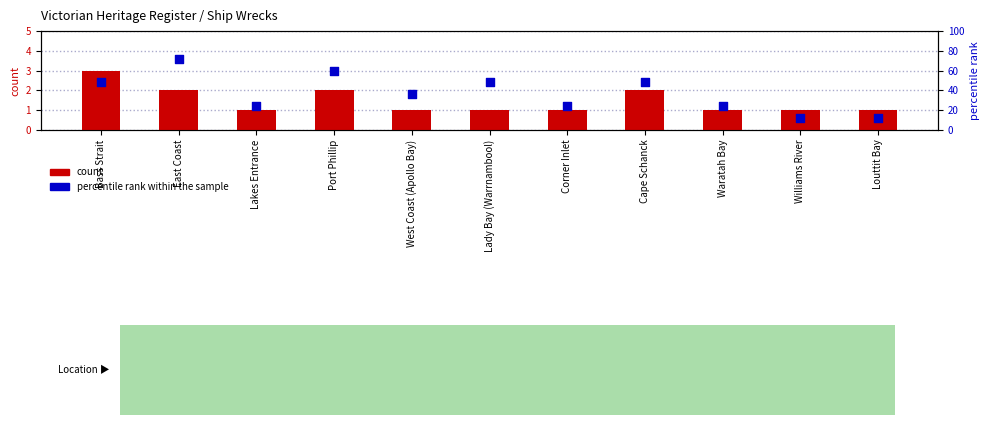

Which series has the widest spread of Y values?

percentile rank within the sample